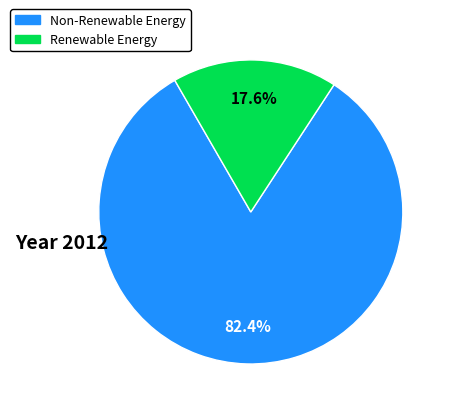

Count the number of slices in the pie.

2